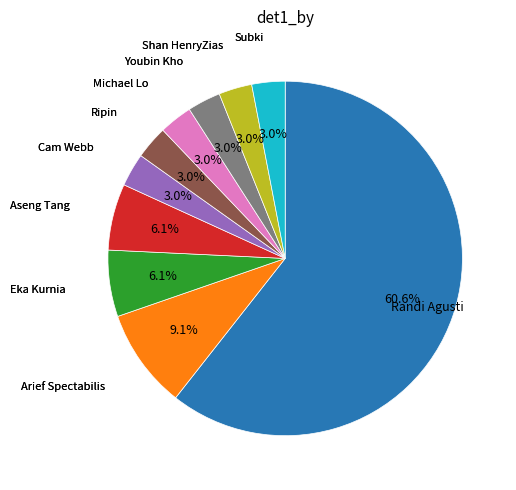

How many segments does this pie chart have?

10